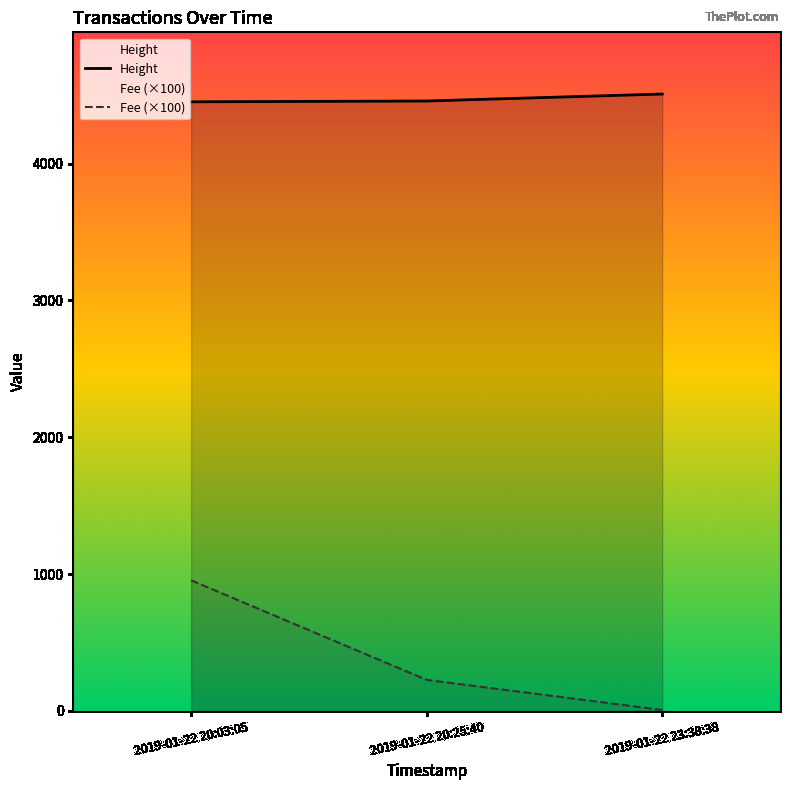

Does the chart have visible grid lines?

No